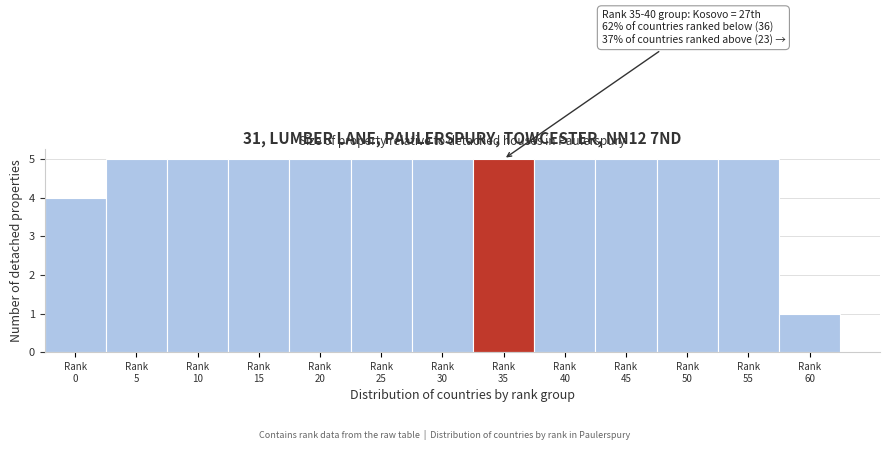

Reading left to right, what are all the values shown in this chart?

4	5	5	5	5	5	5	5	5	5	5	5	1